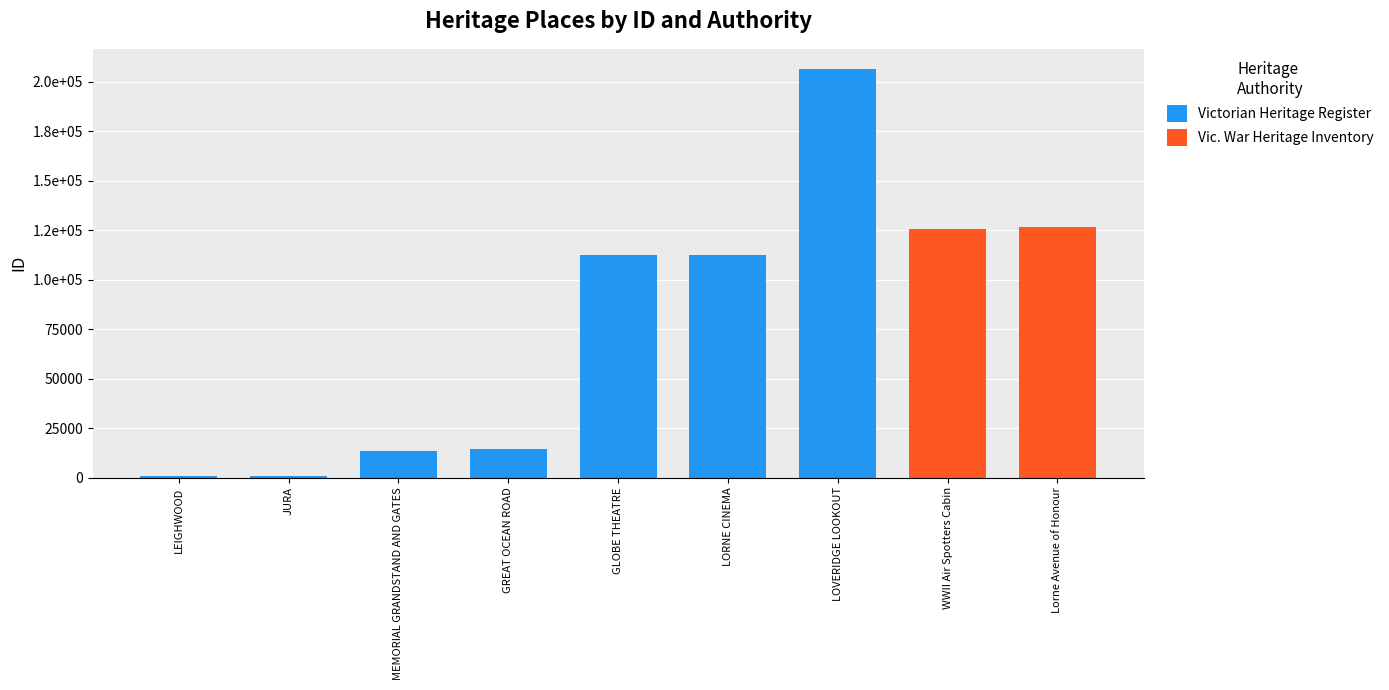

Between GREAT OCEAN ROAD and LOVERIDGE LOOKOUT, which is larger?

LOVERIDGE LOOKOUT